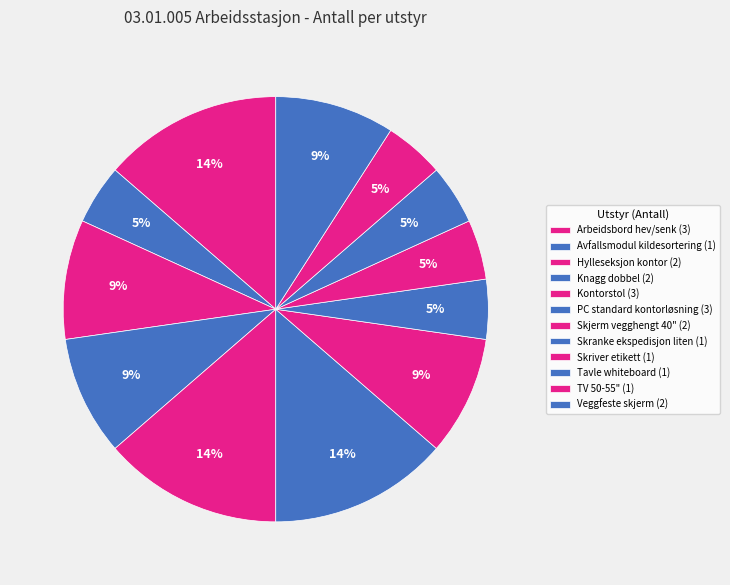

Does TV 50-55" account for over 50% of the chart?

No